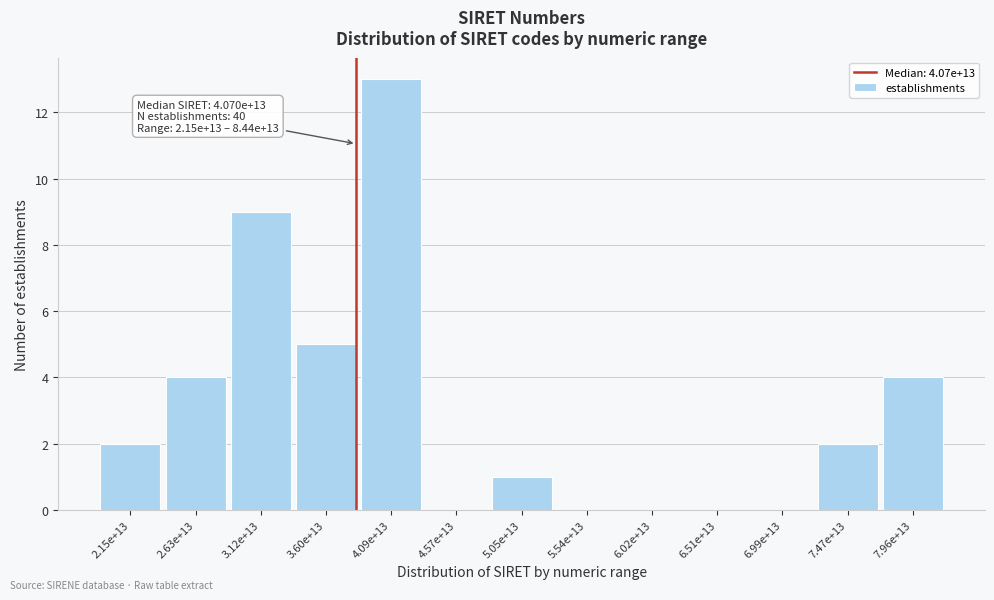

Reading left to right, what are all the values shown in this chart?

2.15e+13=2	2.63e+13=4	3.12e+13=9	3.60e+13=5	4.09e+13=13	4.57e+13=0	5.05e+13=1	5.54e+13=0	6.02e+13=0	6.51e+13=0	6.99e+13=0	7.47e+13=2	7.96e+13=4